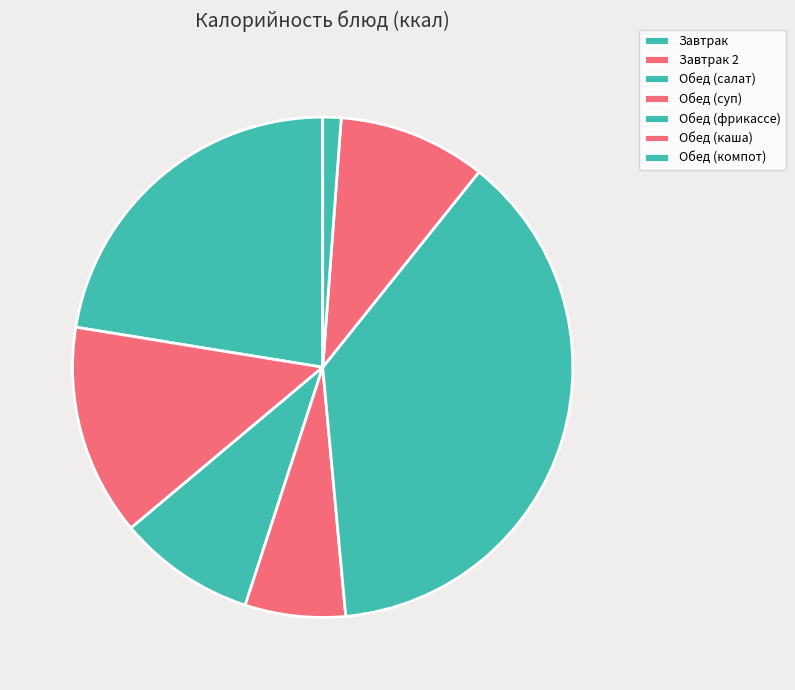

Which has a higher value, Завтрак or Обед (фрикассе)?

Обед (фрикассе)